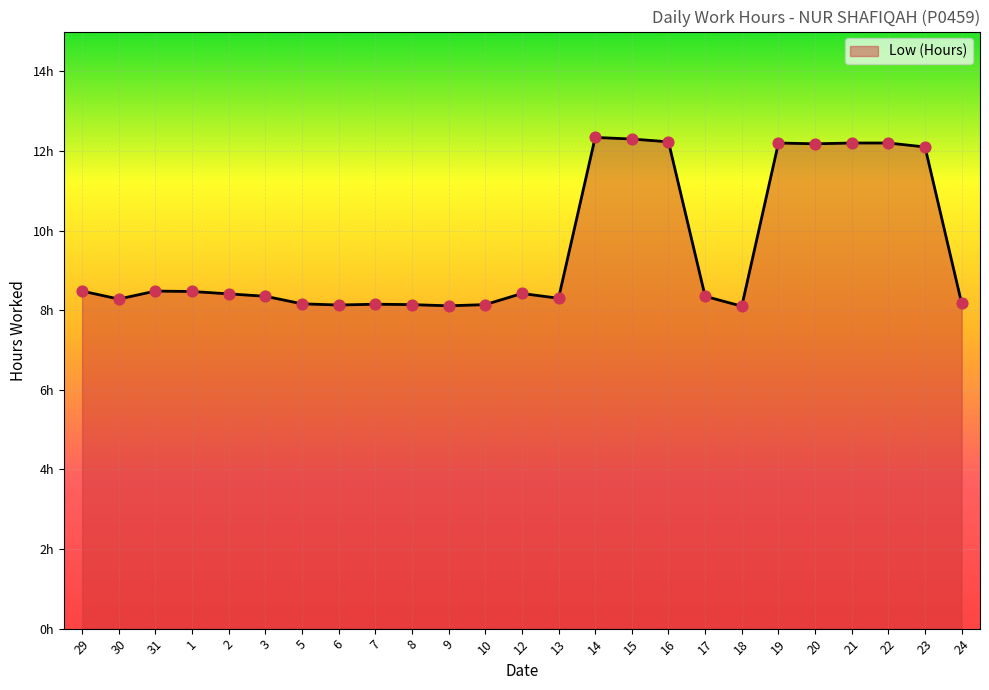

What is the change in value from 29 to 5?

-0.3